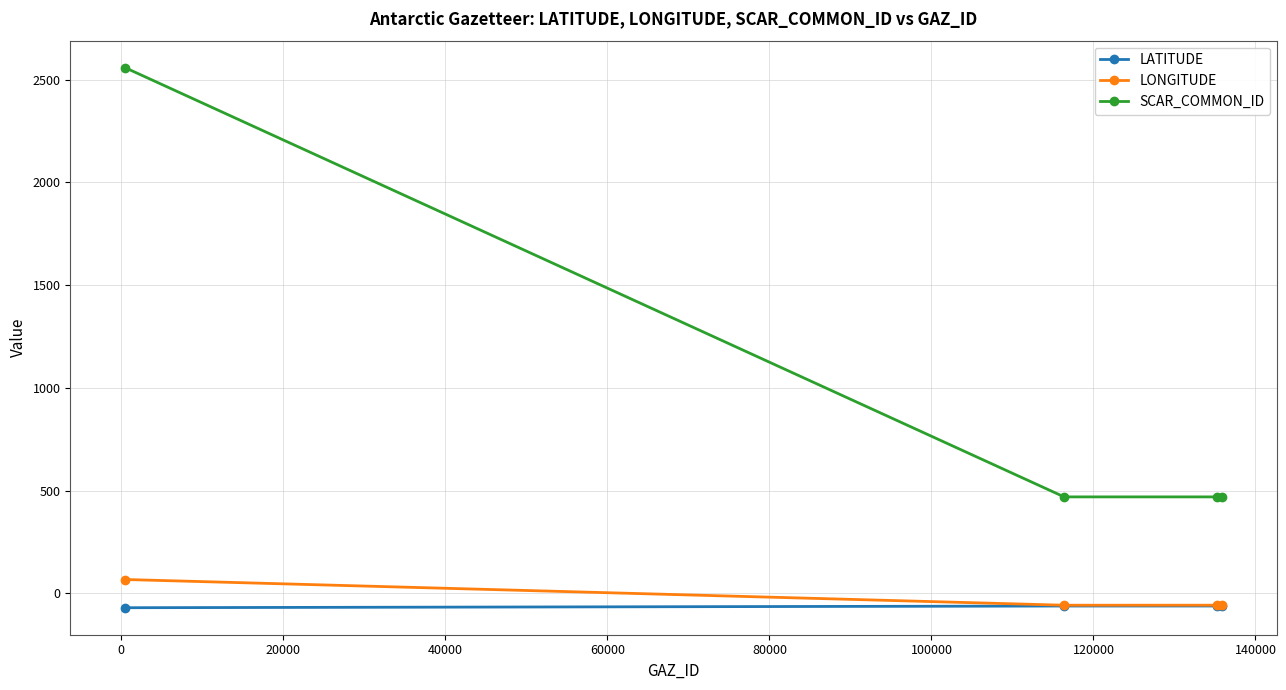

What is the maximum value for LATITUDE?

-62.0